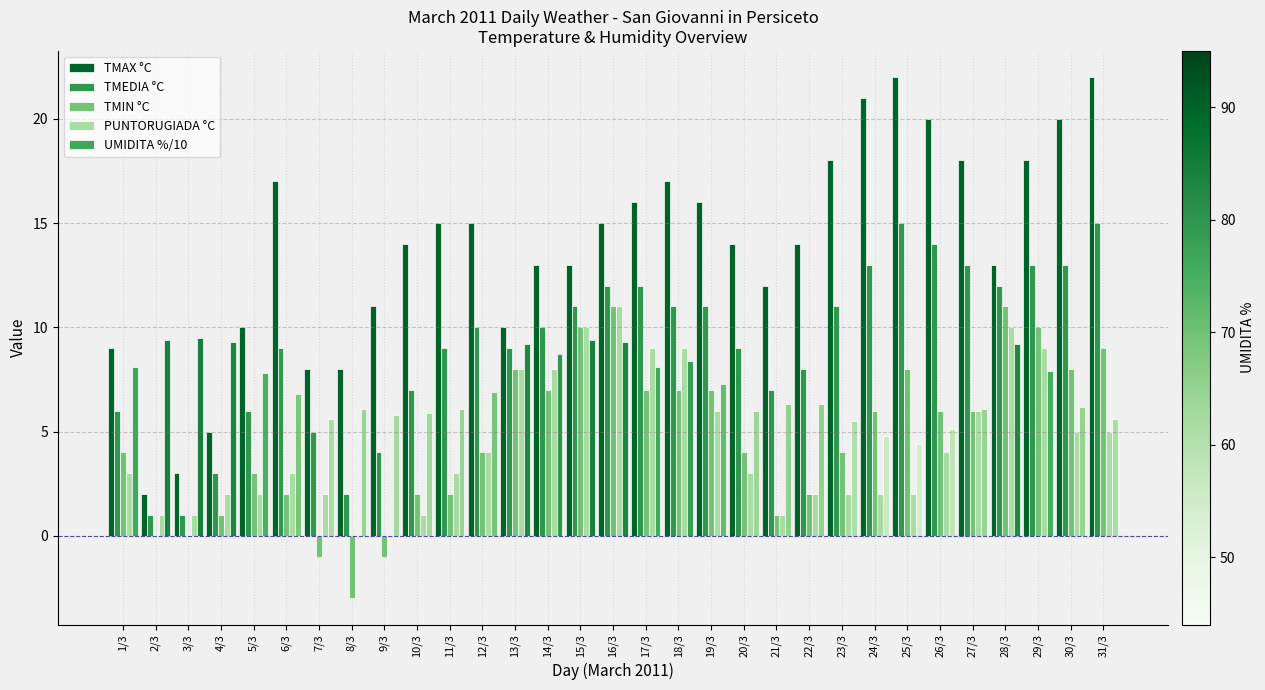

The PUNTORUGIADA °C series shows 1.0 at 2/3. True or false?

True